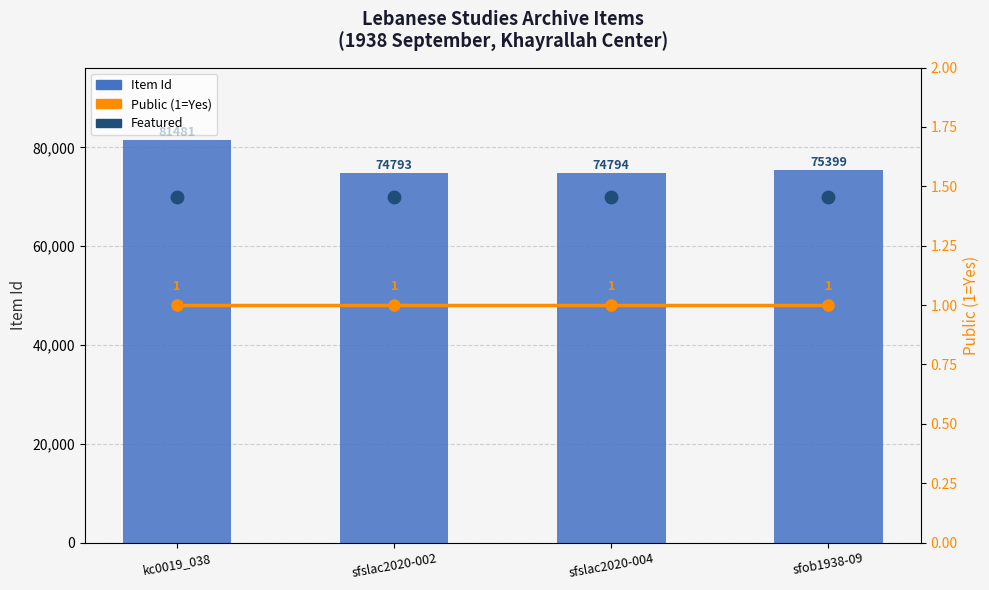

Which series has the largest Y range (max minus min)?

Item Id